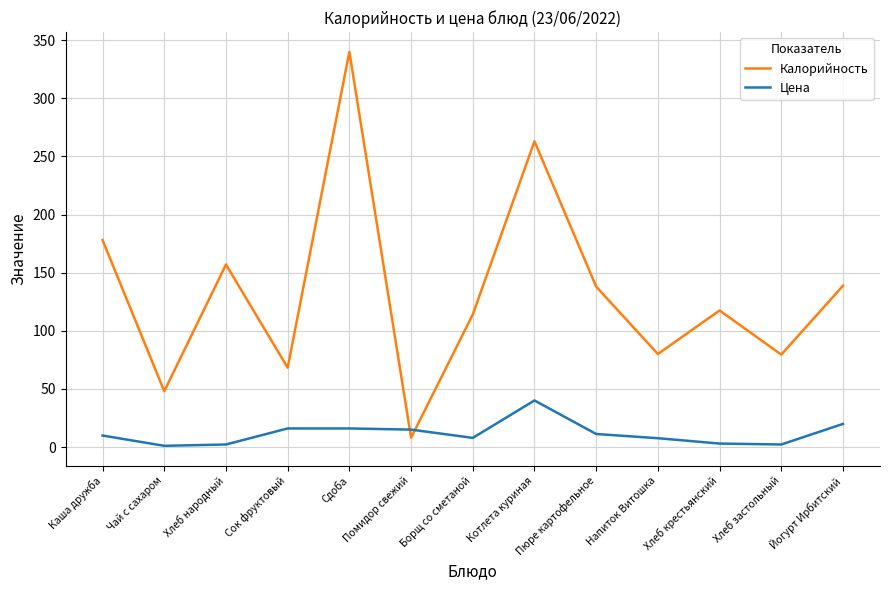

Is it true that Калорийность equals 47.2 at Хлеб народный?

False